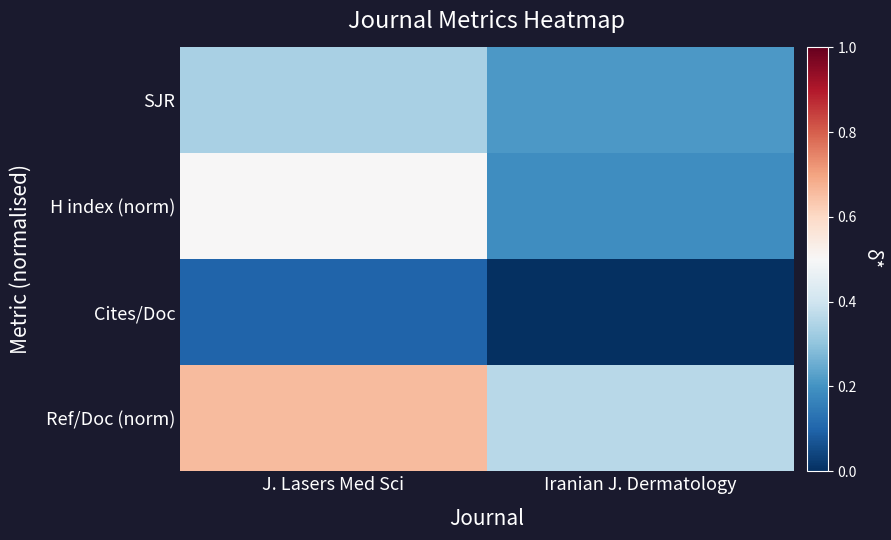

Which has a higher value, Iranian J. Dermatology or J. Lasers Med Sci?

J. Lasers Med Sci